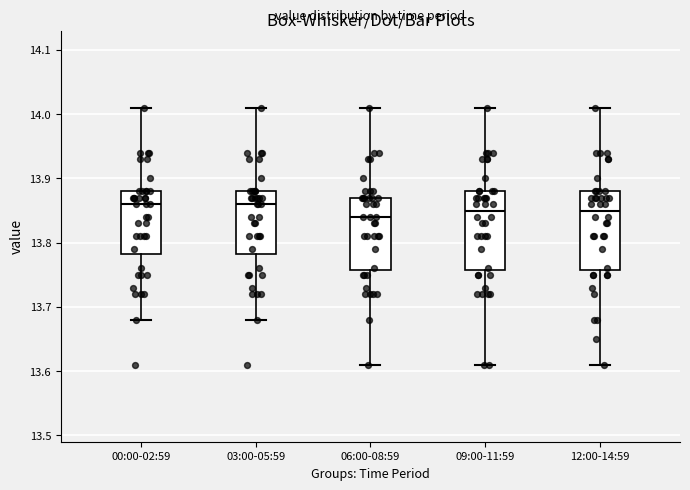

Reading left to right, transcribe this box plot: for each box, give where its median line is, the range the box spans, and where its two whiskers end, as read against the y-axis. The values are not printed on the chart, so give them approximately, as read against the axis.

00:00-02:59: median 13.86, box 13.78 to 13.88, whiskers 13.68 to 14.01
03:00-05:59: median 13.86, box 13.78 to 13.88, whiskers 13.68 to 14.01
06:00-08:59: median 13.84, box 13.76 to 13.87, whiskers 13.61 to 14.01
09:00-11:59: median 13.85, box 13.76 to 13.88, whiskers 13.61 to 14.01
12:00-14:59: median 13.85, box 13.76 to 13.88, whiskers 13.61 to 14.01